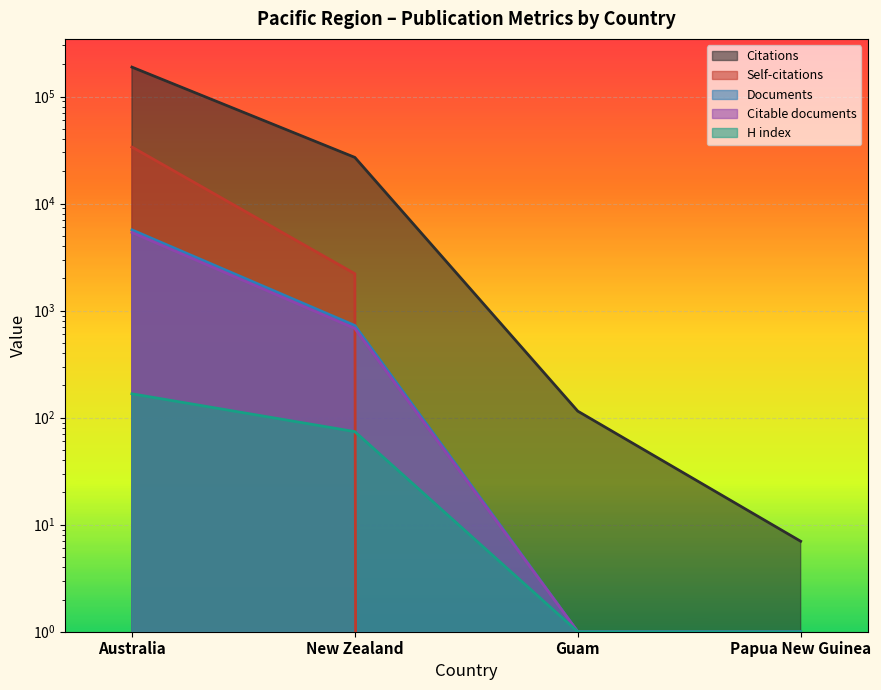

Rank the series by their maximum value, from lowest to highest.

H index, Citable documents, Documents, Self-citations, Citations